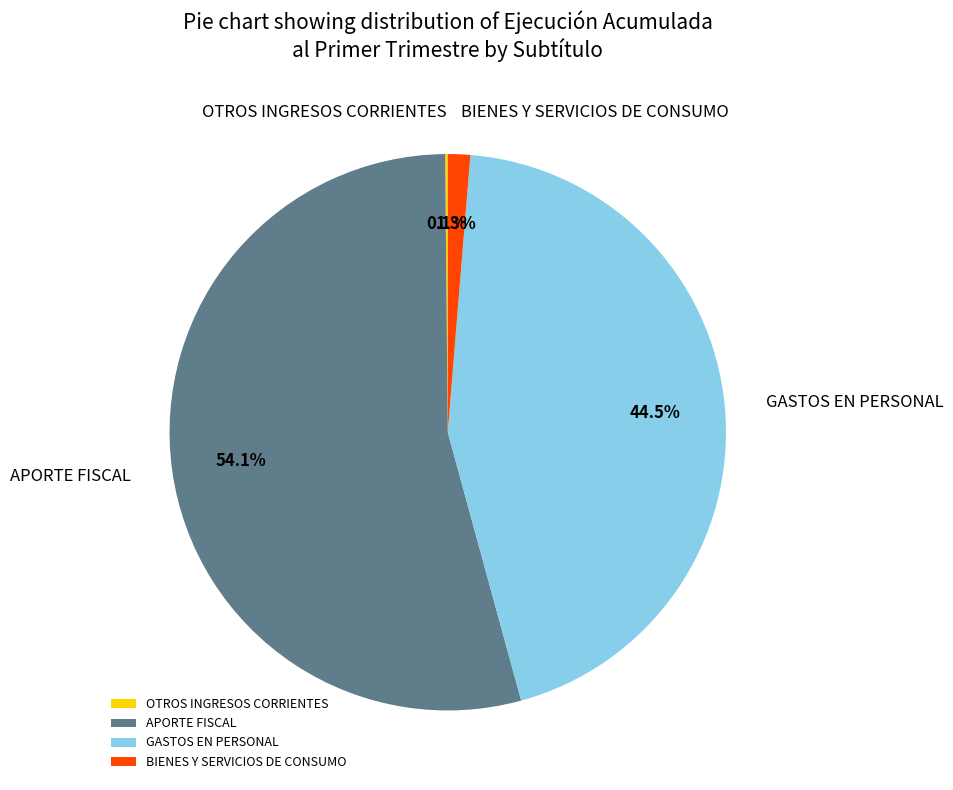

Is the sum of BIENES Y SERVICIOS DE CONSUMO and APORTE FISCAL greater than half?

Yes